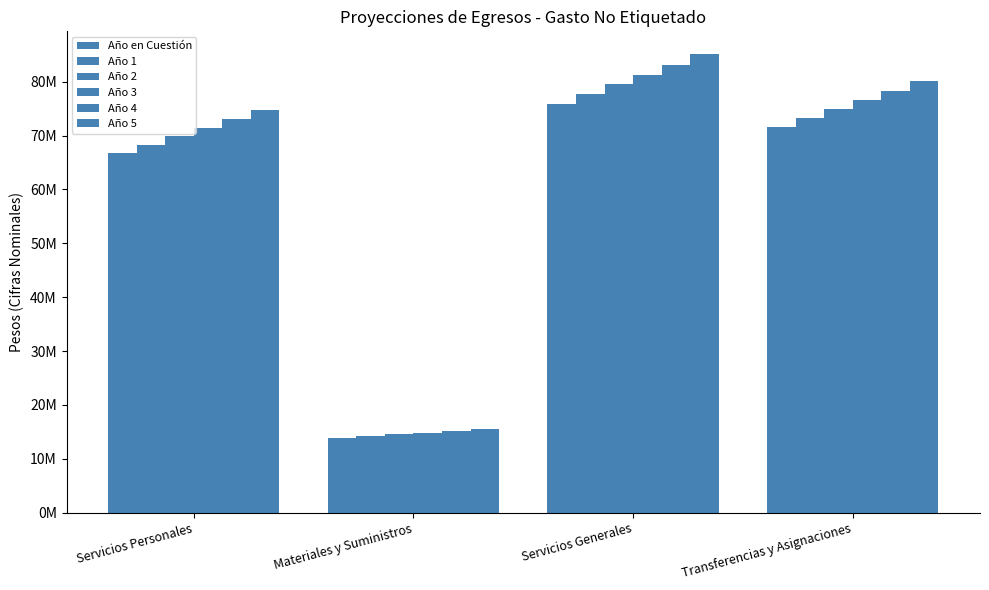

What is the spread (max minus min) of values at Servicios Generales?

9145962.7